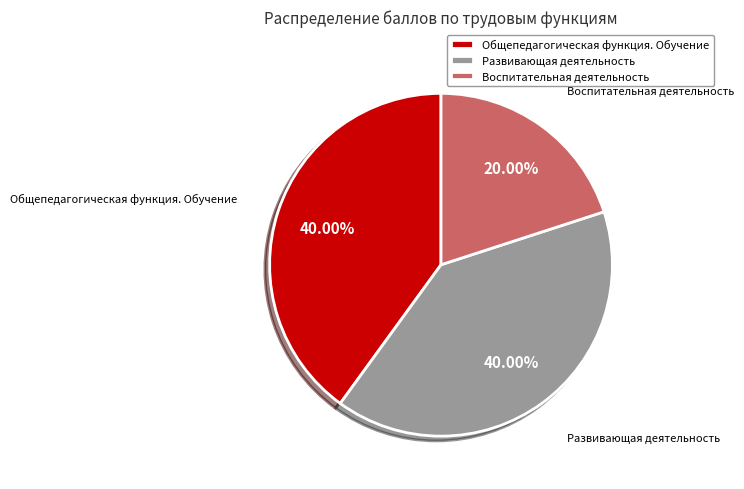

How many slices are in this pie chart?

3